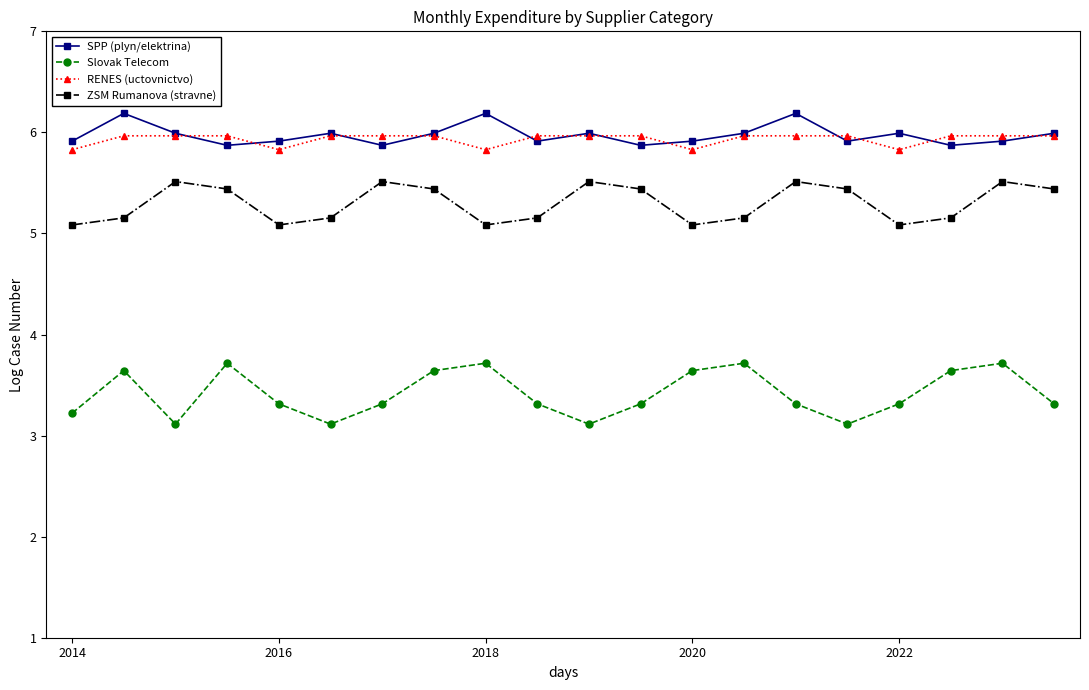

What is the value of the RENES (uctovnictvo) point at the 8th from the left?

6.0